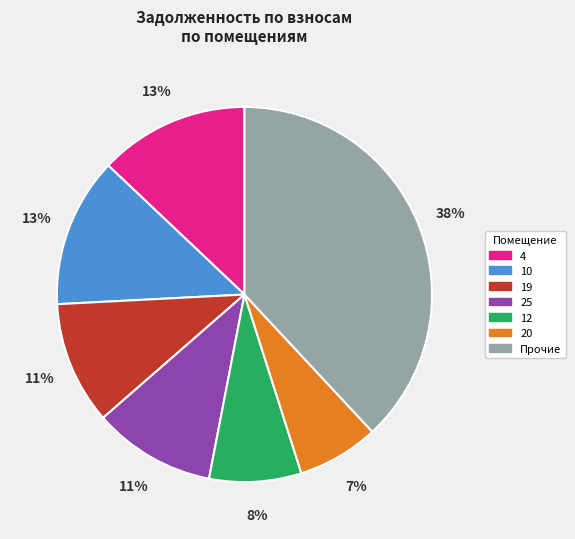

Is there any slice that represents more than half of the pie?

No